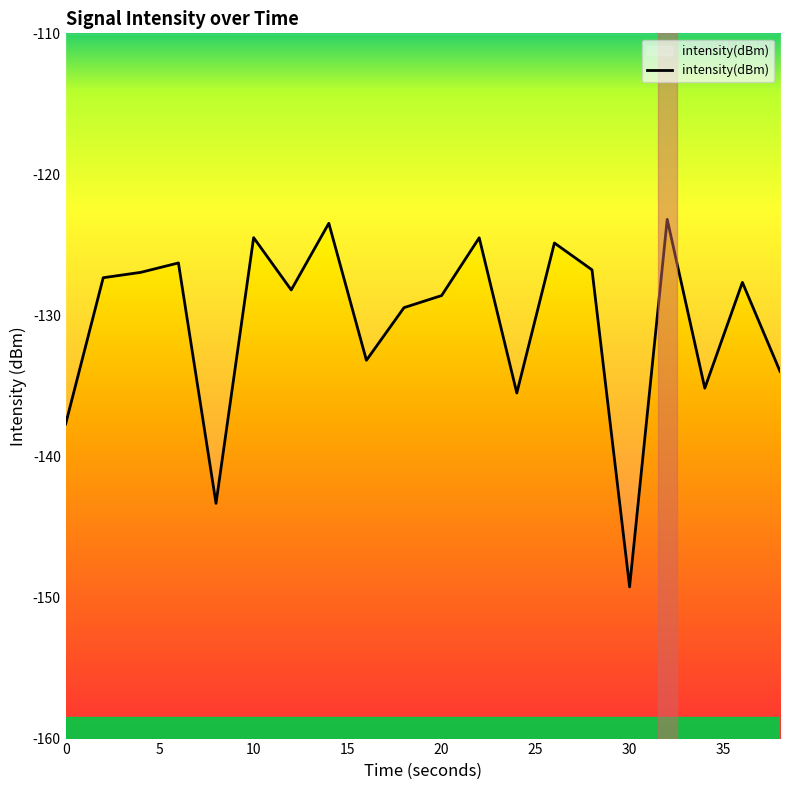

What is the smallest value displayed?

-149.2